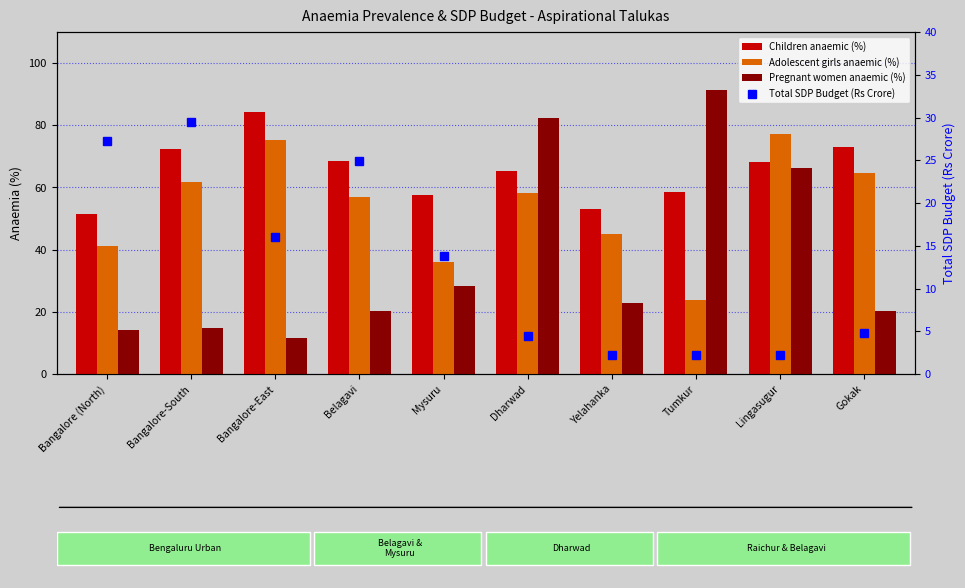

What is the spread (max minus min) of values at Bangalore-South?

57.7